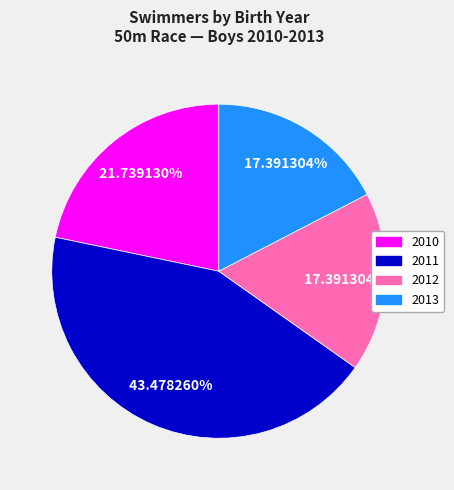

Is there a majority slice in this chart?

No